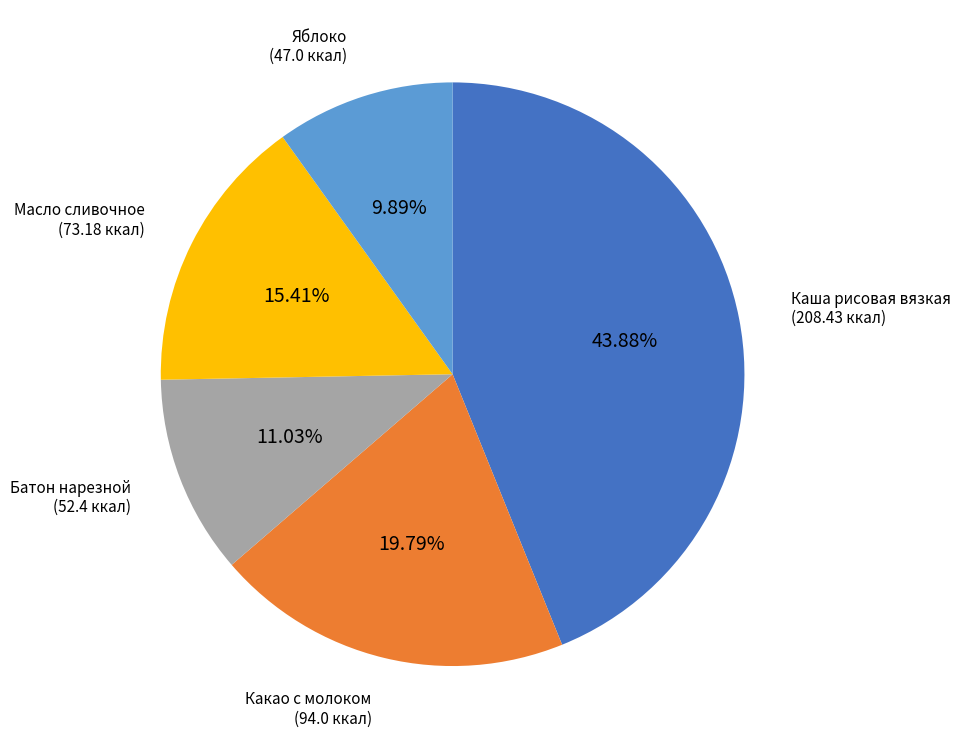

Is there a majority slice in this chart?

No